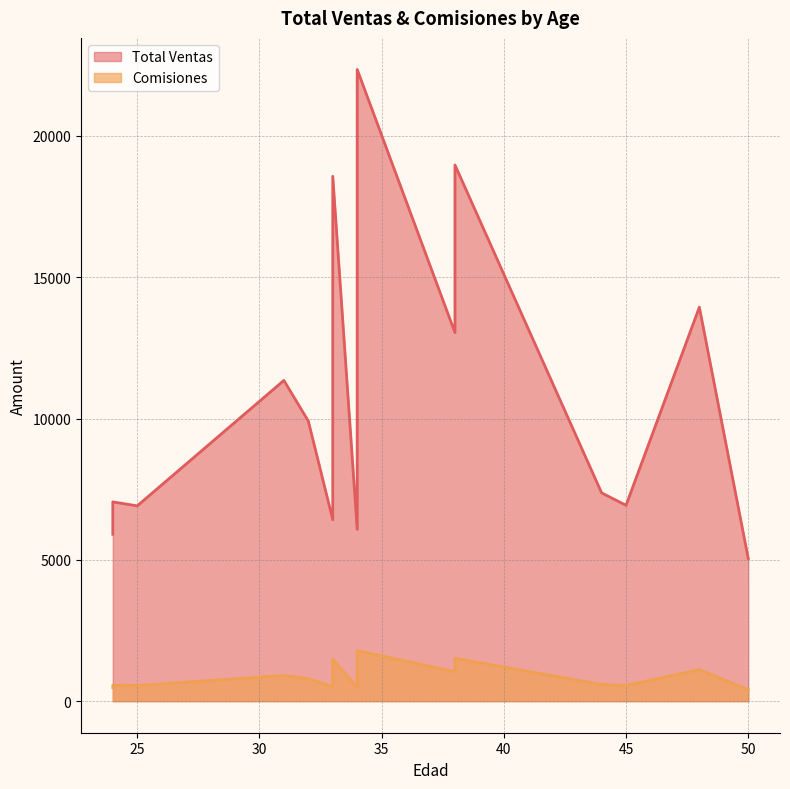

The Total Ventas series shows 9910.0 at 32. True or false?

True